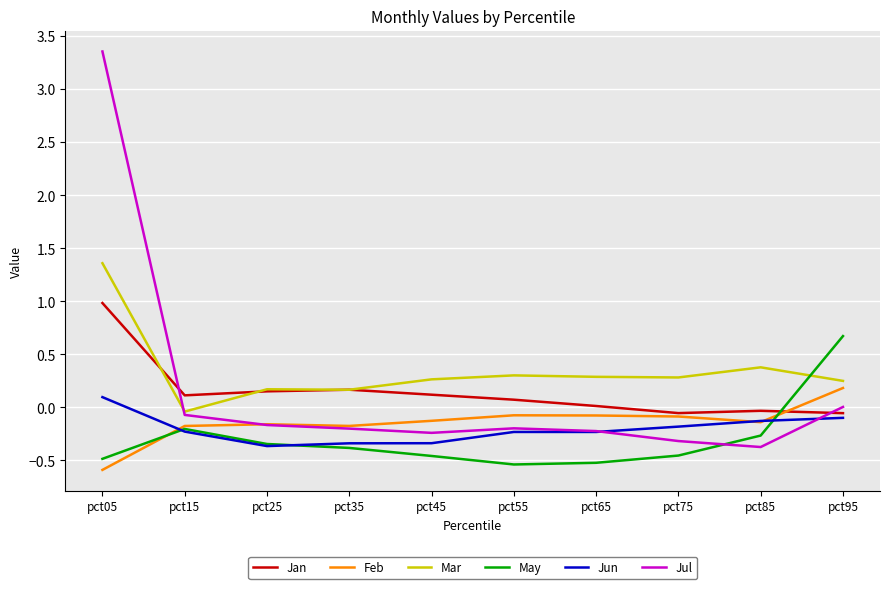

The value of Mar at pct85 is 0.2. True or false?

False